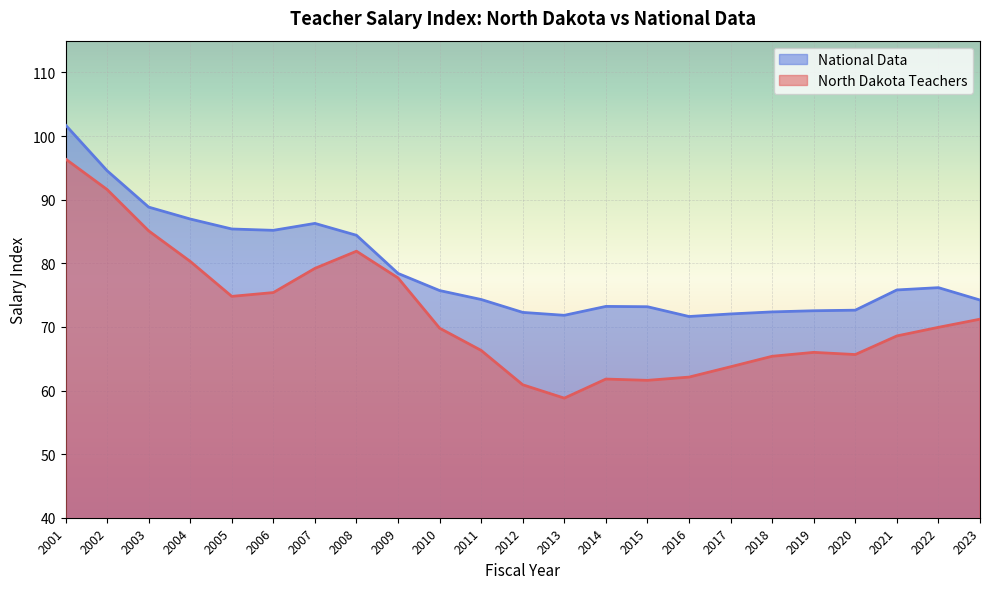

What are all the series names shown in the legend?

National Data, North Dakota Teachers